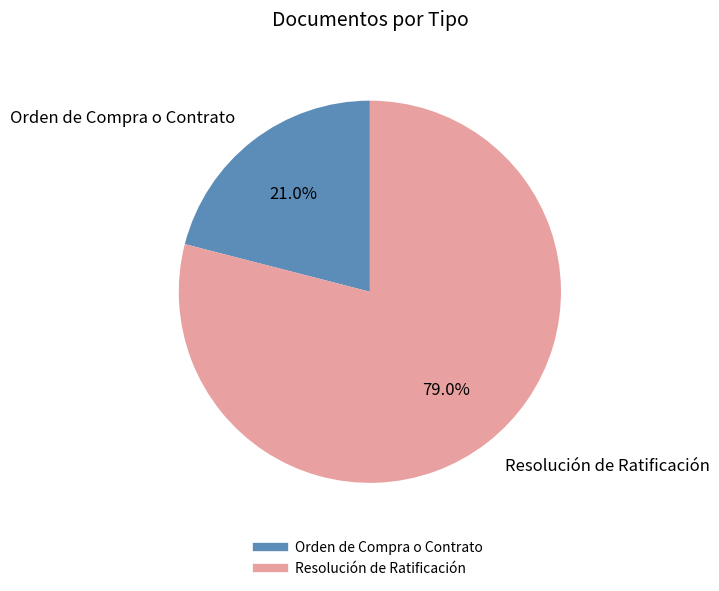

Do Orden de Compra o Contrato and Resolución de Ratificación together represent more than half of the pie?

Yes